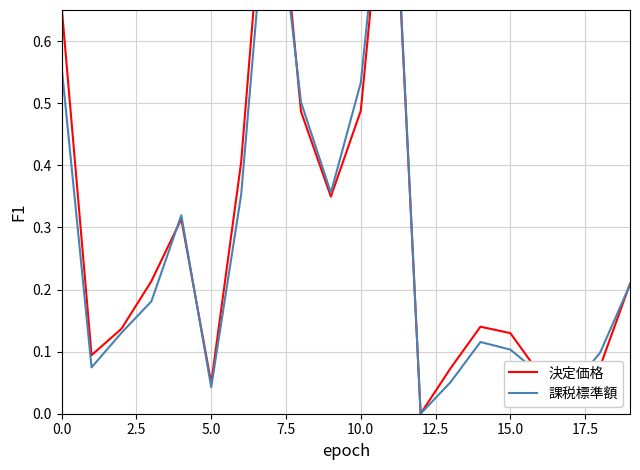

Which series has the widest spread of values?

決定価格